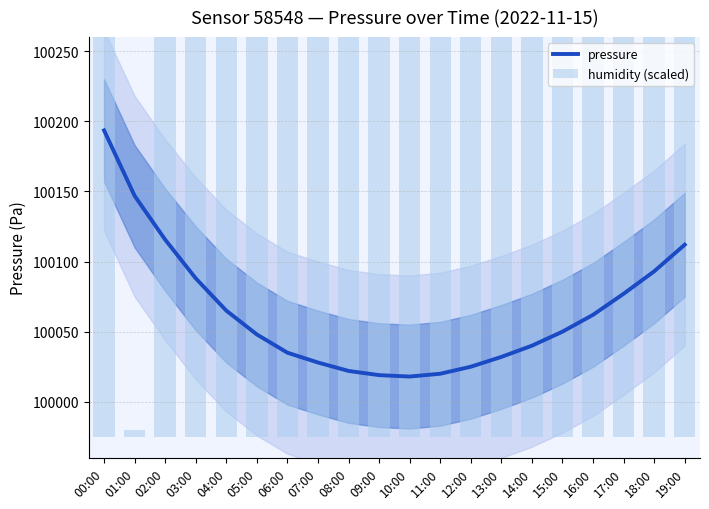

What is the label of the 2nd bar from the right?

18:00